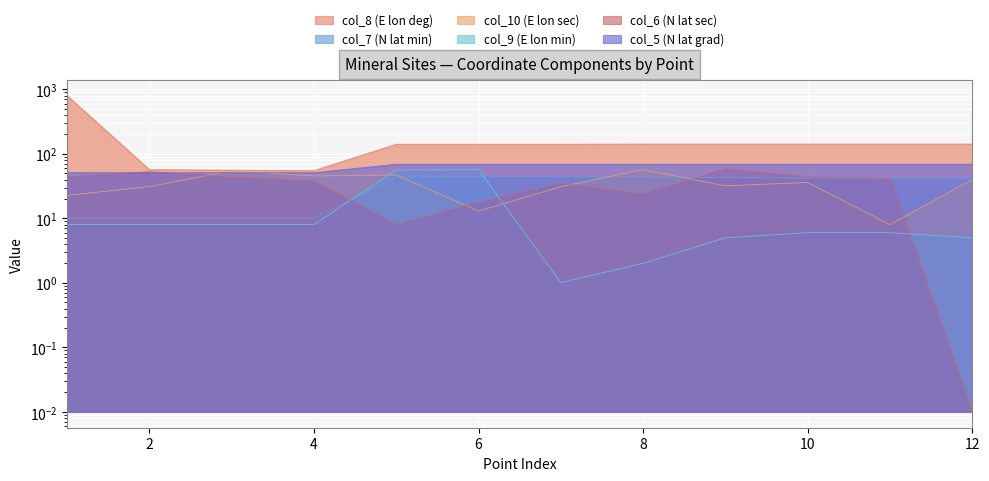

At which category is the sum across all series the highest?

1